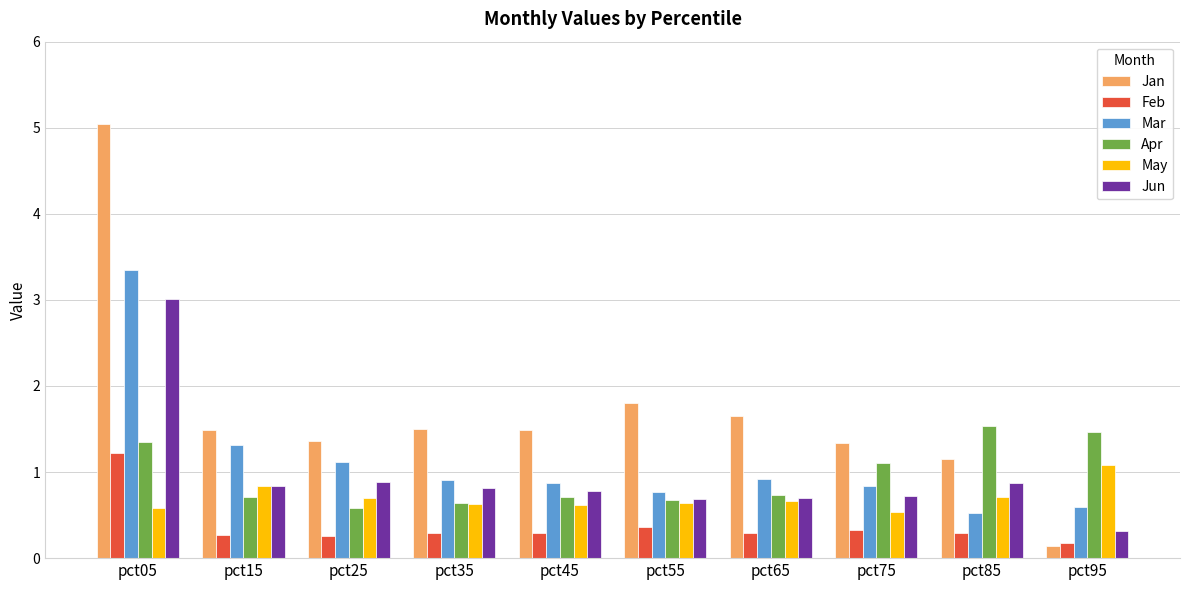

Where is Apr nearest to the value 1?

pct75